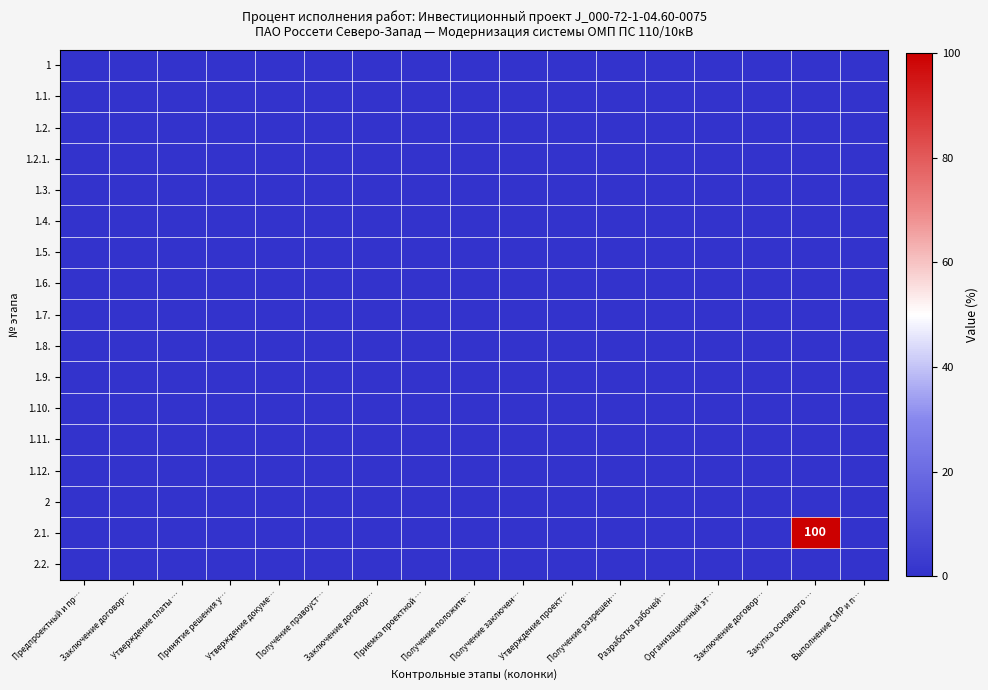

At which category is the sum across all series the highest?

Закупка основного …